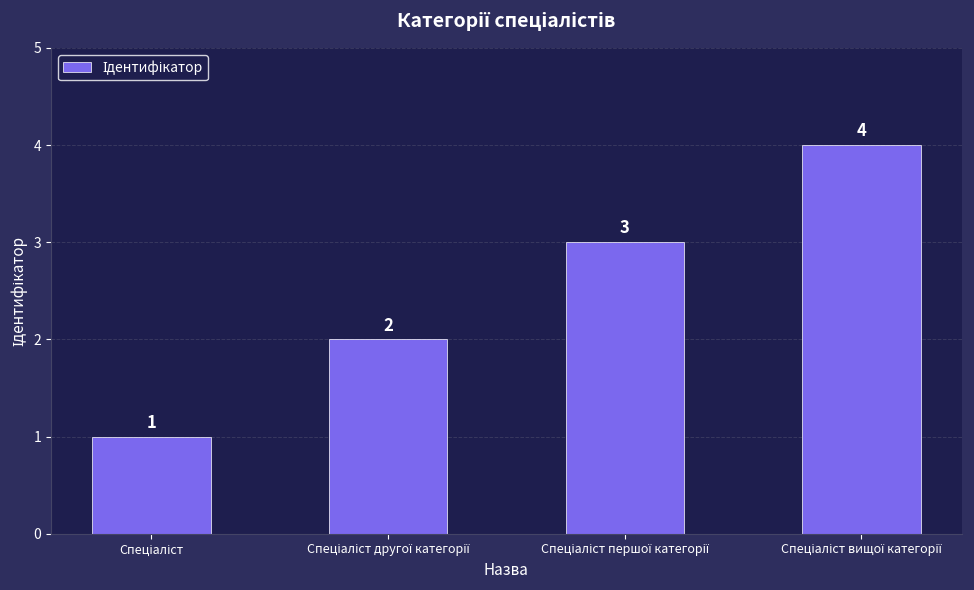

How many values are between 2 and 4?

3